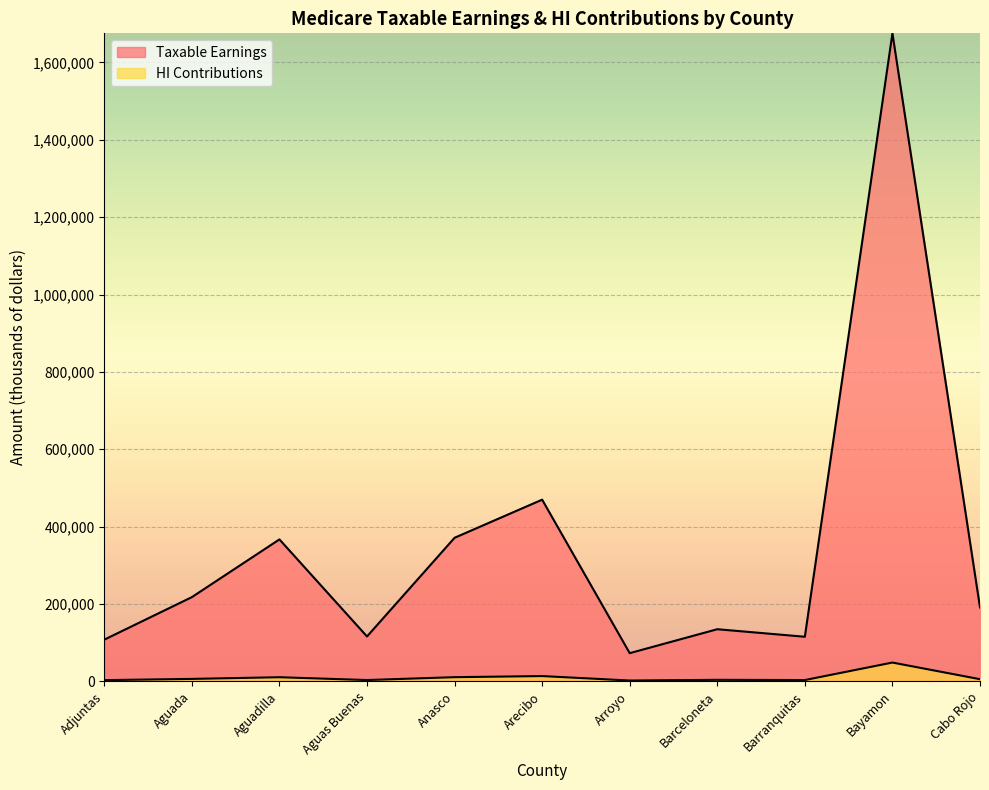

At which category is the sum across all series the highest?

Bayamon